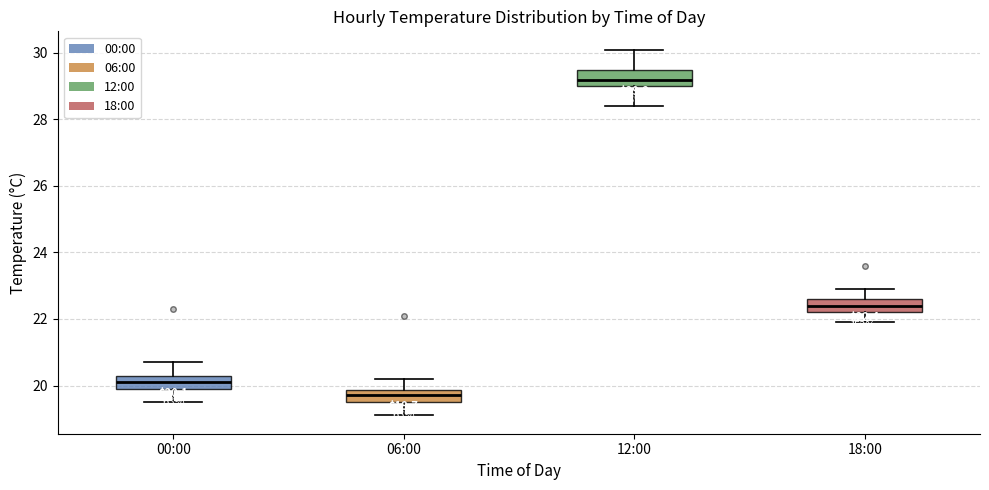

Which box's median line is the highest?

12:00